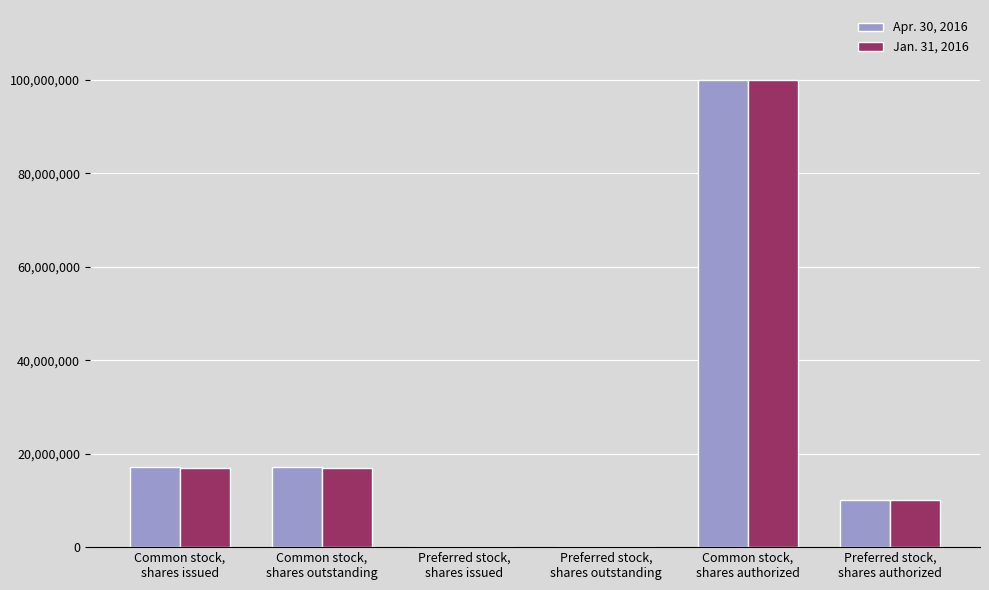

At which category is the sum across all series the highest?

Common stock,
shares authorized